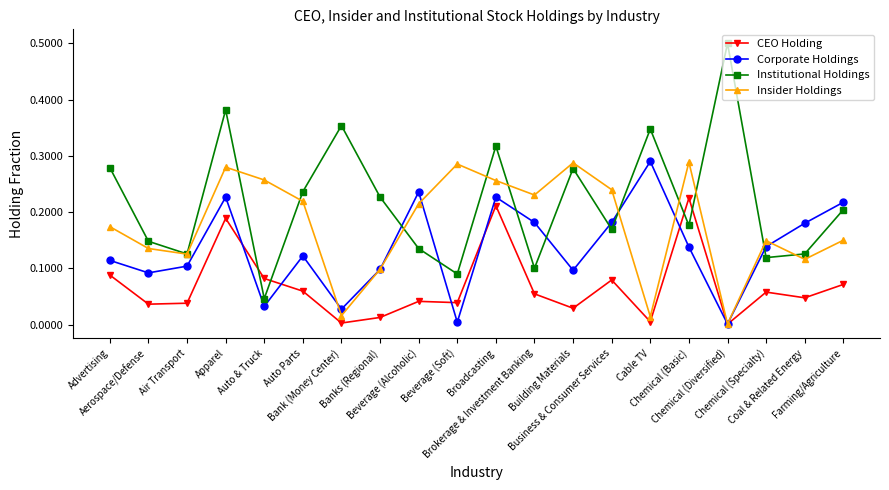

Rank the series by their average value, from lowest to highest.

CEO Holding, Corporate Holdings, Insider Holdings, Institutional Holdings